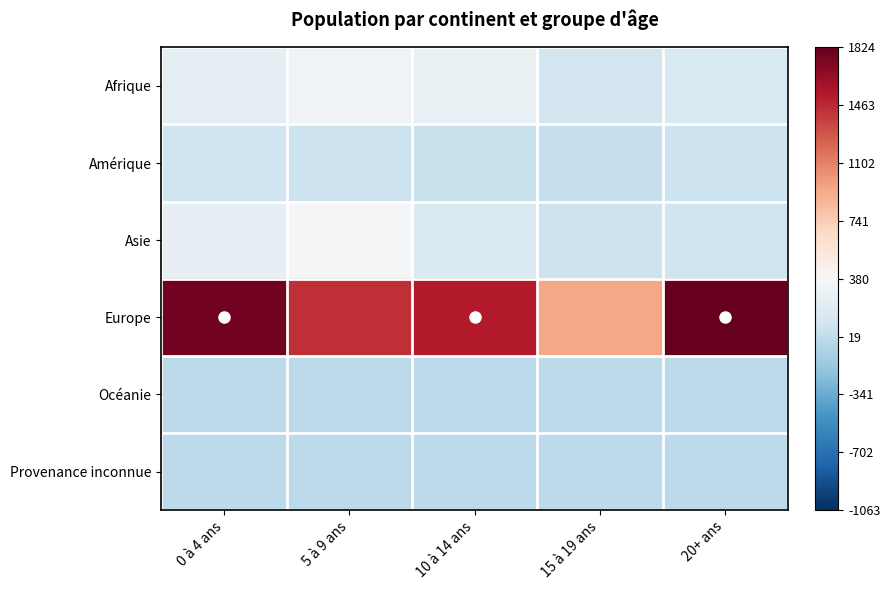

Reading left to right, what are all the values shown in this chart?

Afrique: 0 à 4 ans=-0.2	5 à 9 ans=-0.1	10 à 14 ans=-0.1	15 à 19 ans=-0.4	20+ ans=-0.3
Amérique: 0 à 4 ans=-0.4	5 à 9 ans=-0.4	10 à 14 ans=-0.4	15 à 19 ans=-0.5	20+ ans=-0.4
Asie: 0 à 4 ans=-0.2	5 à 9 ans=-0.0	10 à 14 ans=-0.3	15 à 19 ans=-0.4	20+ ans=-0.4
Europe: 0 à 4 ans=1.9	5 à 9 ans=1.5	10 à 14 ans=1.6	15 à 19 ans=0.8	20+ ans=2.0
Océanie: 0 à 4 ans=-0.5	5 à 9 ans=-0.5	10 à 14 ans=-0.5	15 à 19 ans=-0.5	20+ ans=-0.5
Provenance inconnue: 0 à 4 ans=-0.5	5 à 9 ans=-0.5	10 à 14 ans=-0.5	15 à 19 ans=-0.5	20+ ans=-0.5